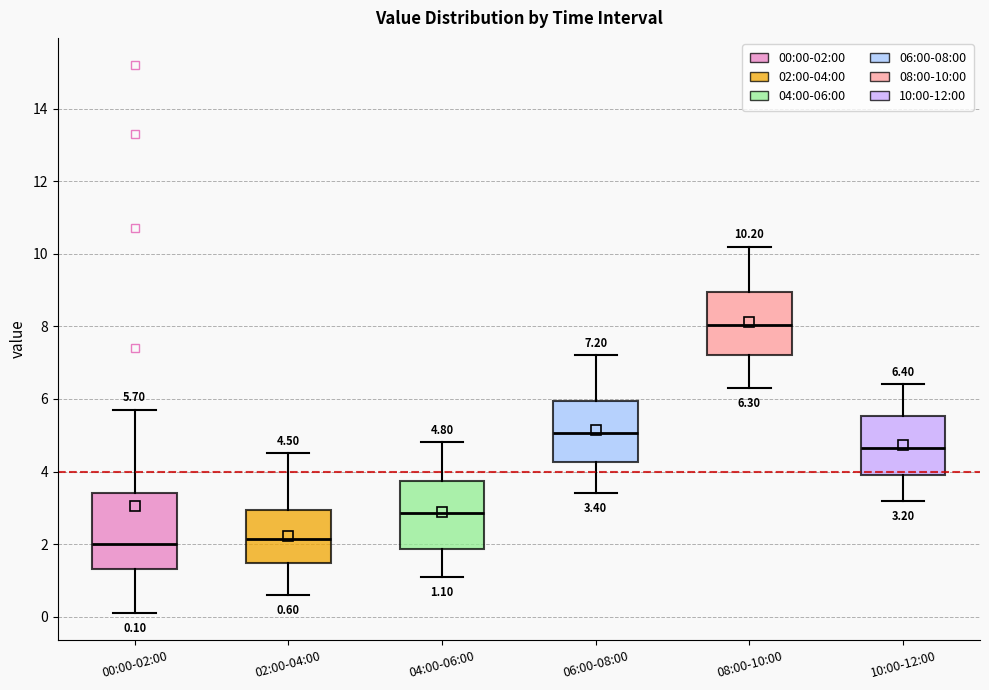

Which box has the highest median line?

08:00-10:00